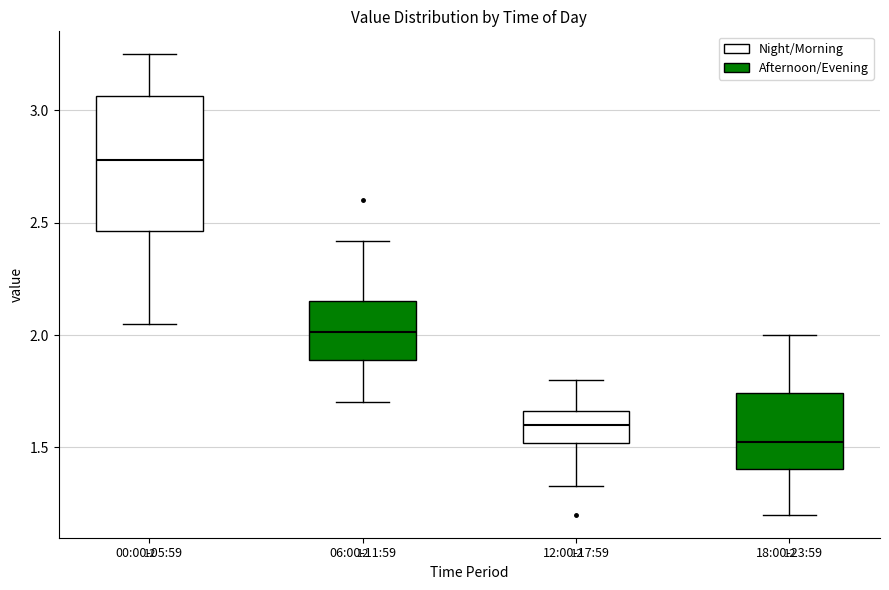

Reading left to right, transcribe this box plot: for each box, give where its median line is, the range the box spans, and where its two whiskers end, as read against the y-axis. The values are not printed on the chart, so give them approximately, as read against the axis.

00:00-05:59: median 2.80, box 2.45 to 3.05, whiskers 2.05 to 3.25
06:00-11:59: median 2.00, box 1.90 to 2.15, whiskers 1.70 to 2.40
12:00-17:59: median 1.60, box 1.50 to 1.65, whiskers 1.35 to 1.80
18:00-23:59: median 1.55, box 1.40 to 1.75, whiskers 1.20 to 2.00